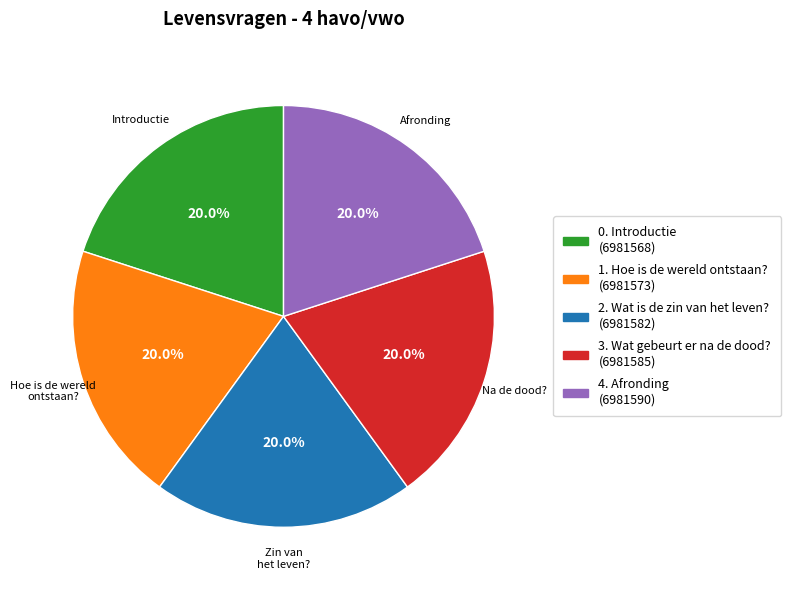

Is it true that 4. Afronding is 13% of the pie?

False